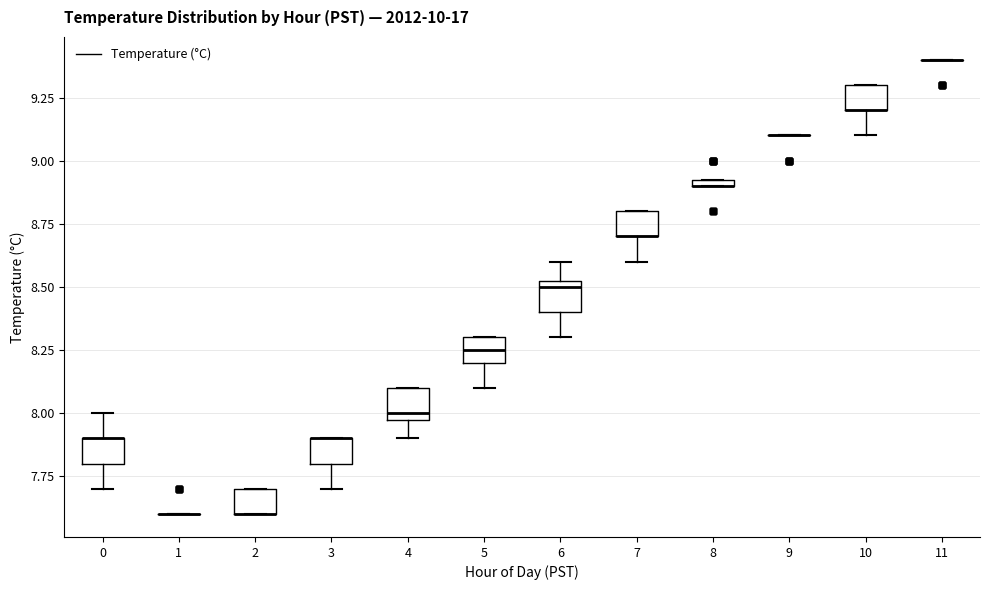

Where is the upper edge of the box at x = 3 on the y-axis? The values are not printed on the chart, so give them approximately, as read against the axis.

7.90